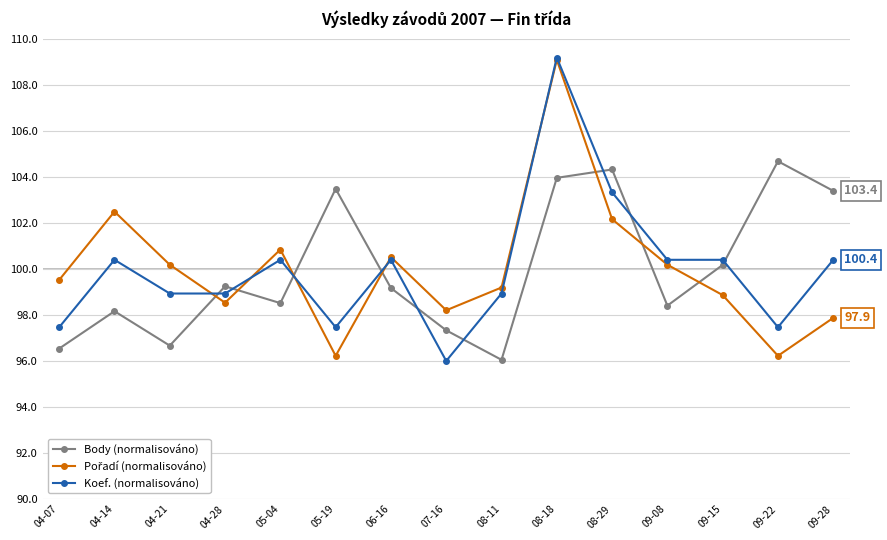

Between 04-21 and 06-16, which series saw the biggest shift?

Body (normalisováno)